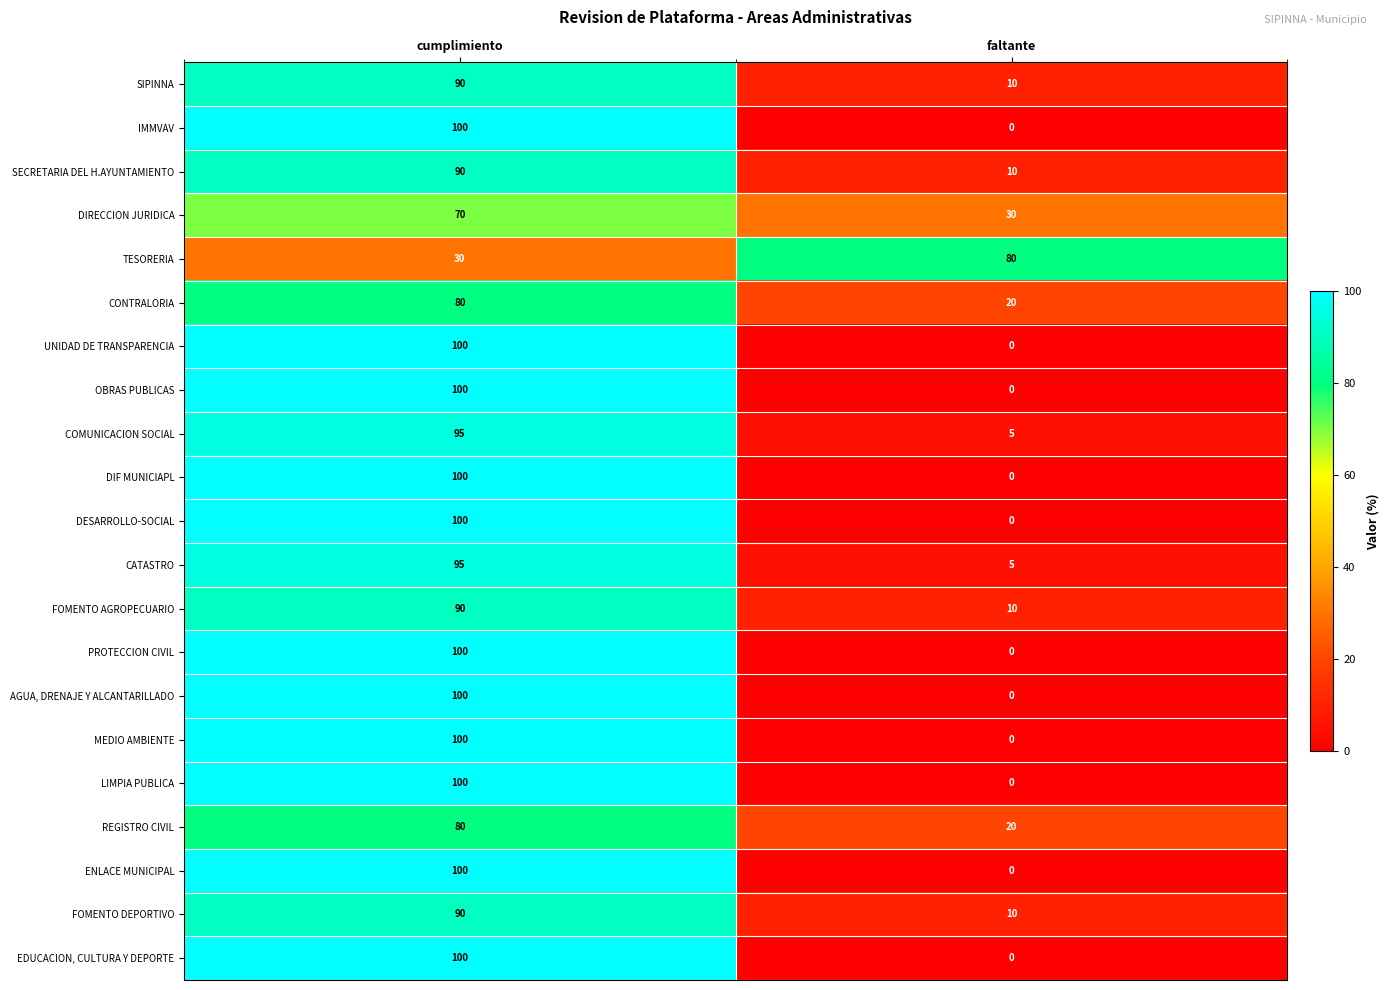

What is the difference between the highest and lowest values at cumplimiento?

70